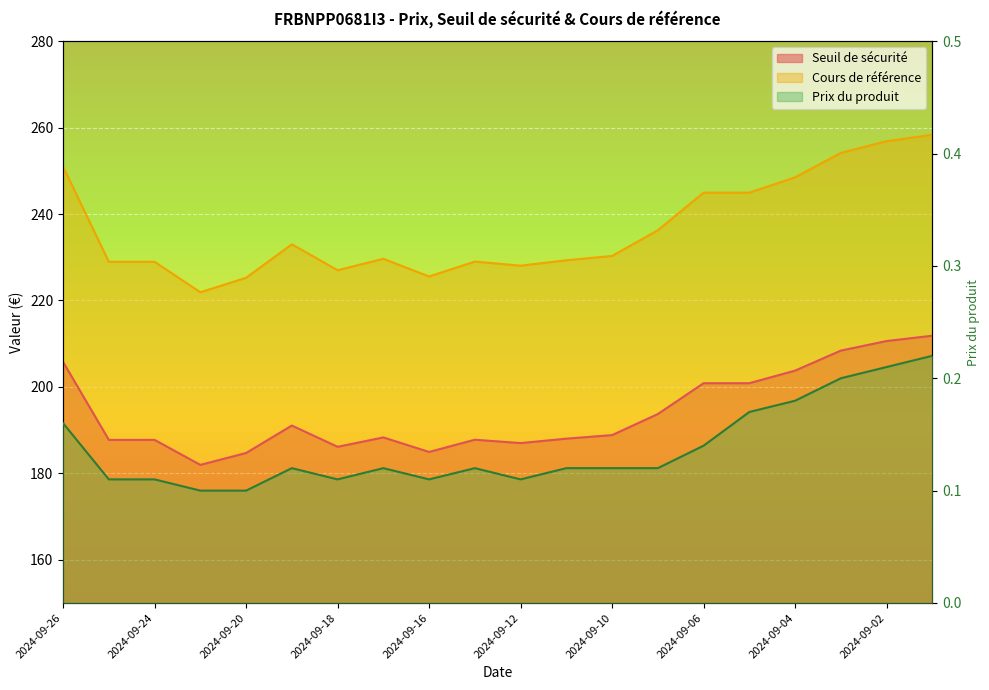

How many interior local peaks does the Cours de référence series have?

3